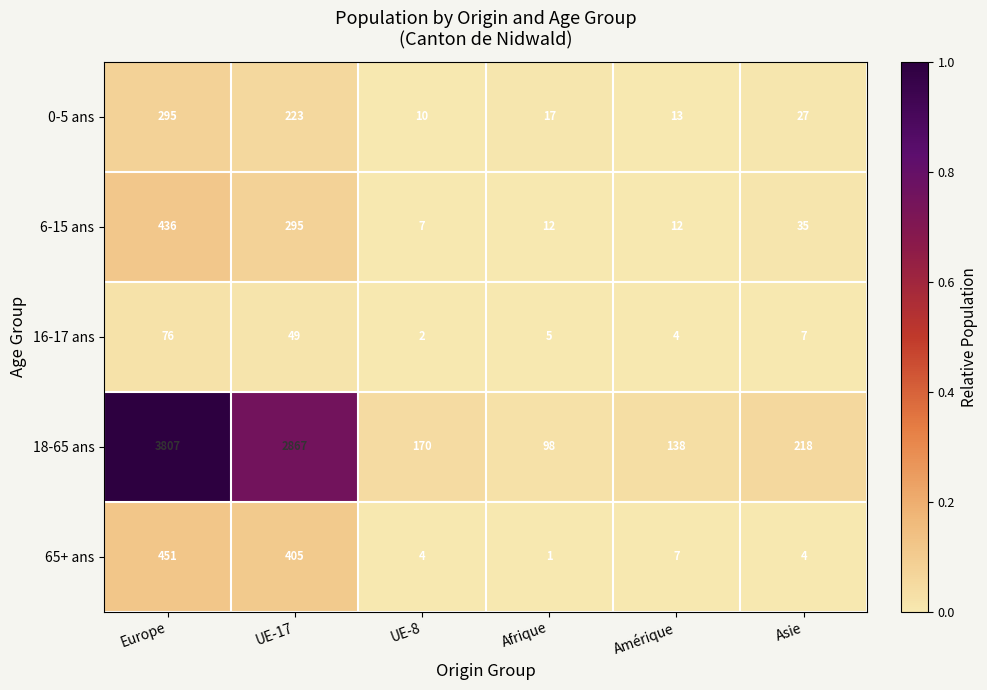

Reading left to right, extract all data points from this chart.

0-5 ans: Europe=295	UE-17=223	UE-8=10	Afrique=17	Amérique=13	Asie=27
6-15 ans: Europe=436	UE-17=295	UE-8=7	Afrique=12	Amérique=12	Asie=35
16-17 ans: Europe=76	UE-17=49	UE-8=2	Afrique=5	Amérique=4	Asie=7
18-65 ans: Europe=3807	UE-17=2867	UE-8=170	Afrique=98	Amérique=138	Asie=218
65+ ans: Europe=451	UE-17=405	UE-8=4	Afrique=1	Amérique=7	Asie=4